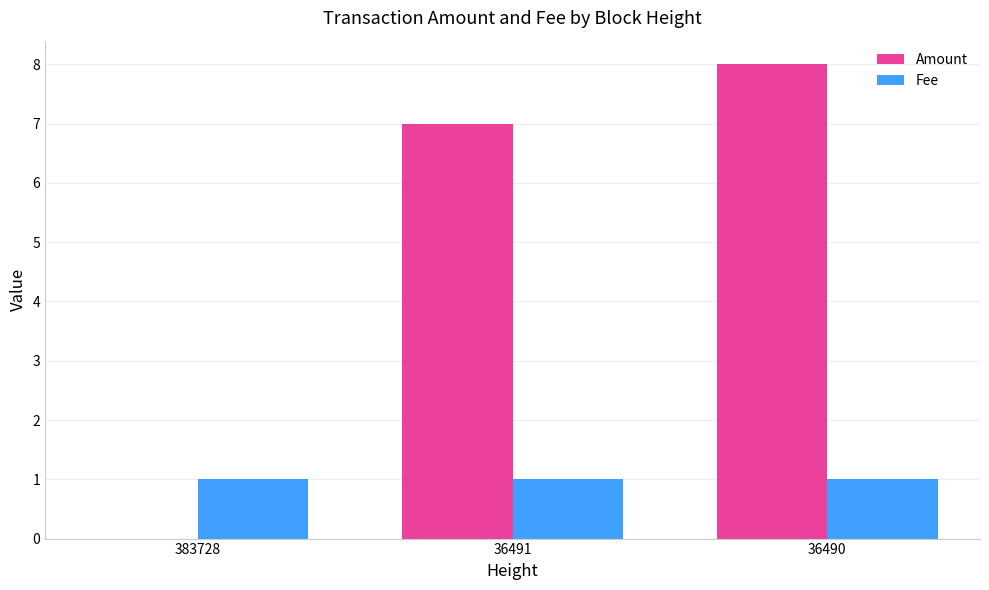

What is the greatest value displayed?

8